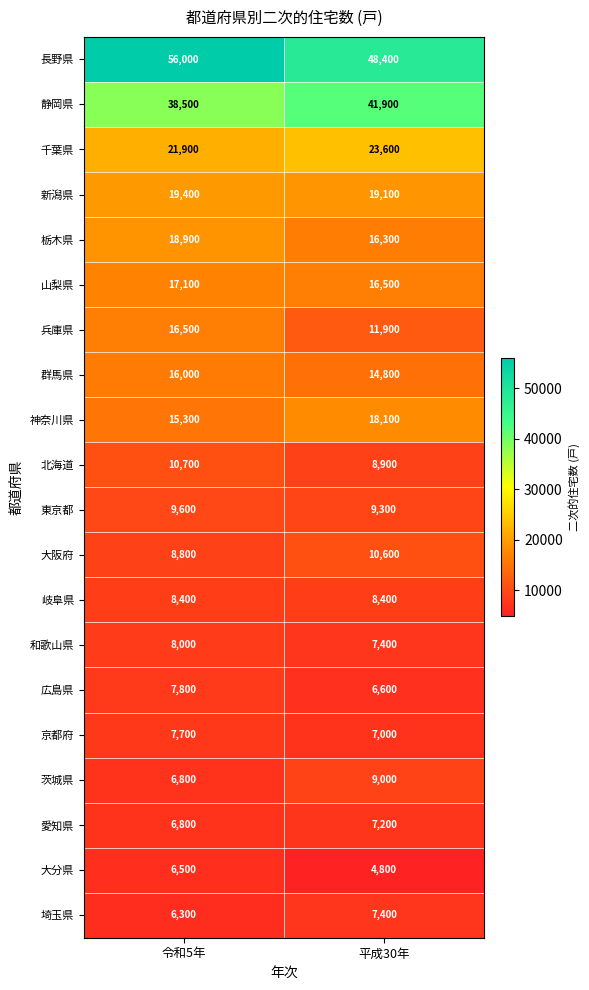

What is the difference between the maximum and minimum values in the 茨城県 series?

2200